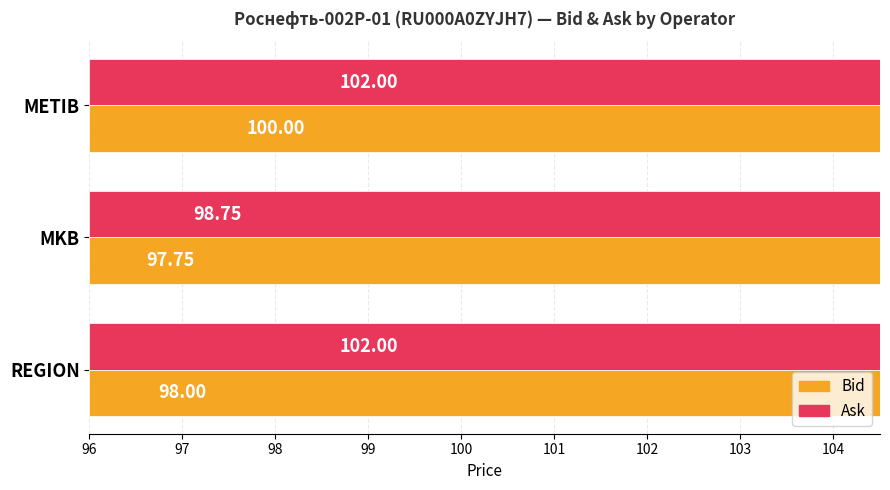

What are all the series names shown in the legend?

Ask, Bid